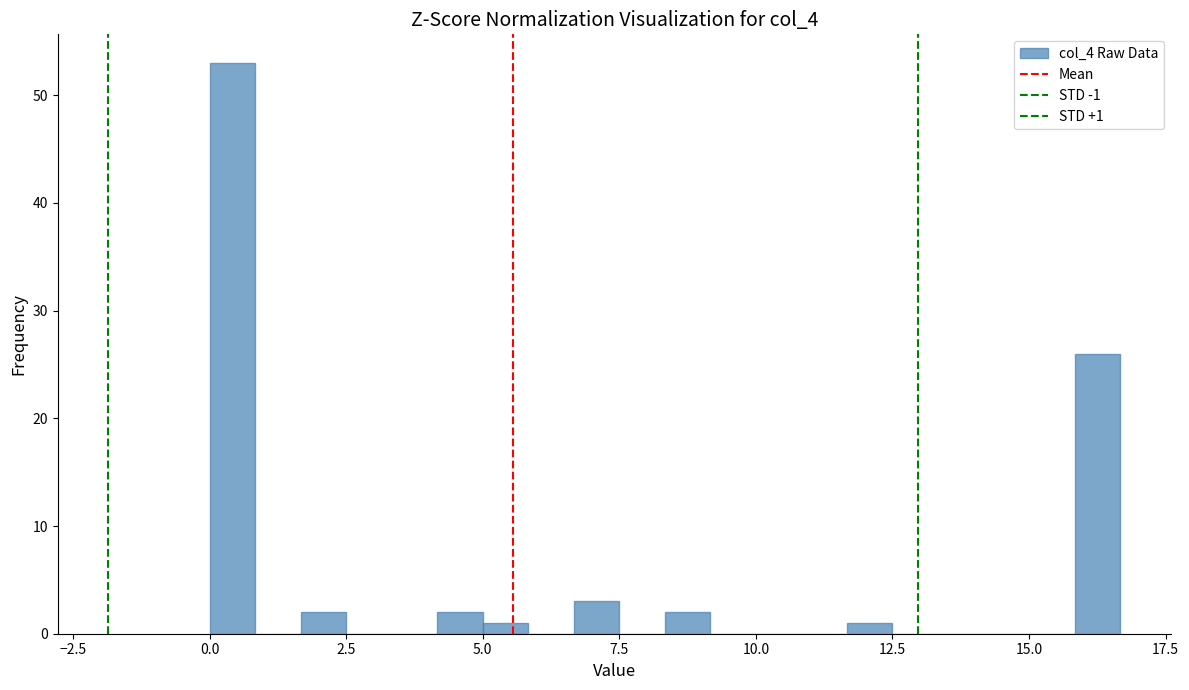

Read against the x-axis, roughly where is the centre of the tallest bar?

0.5